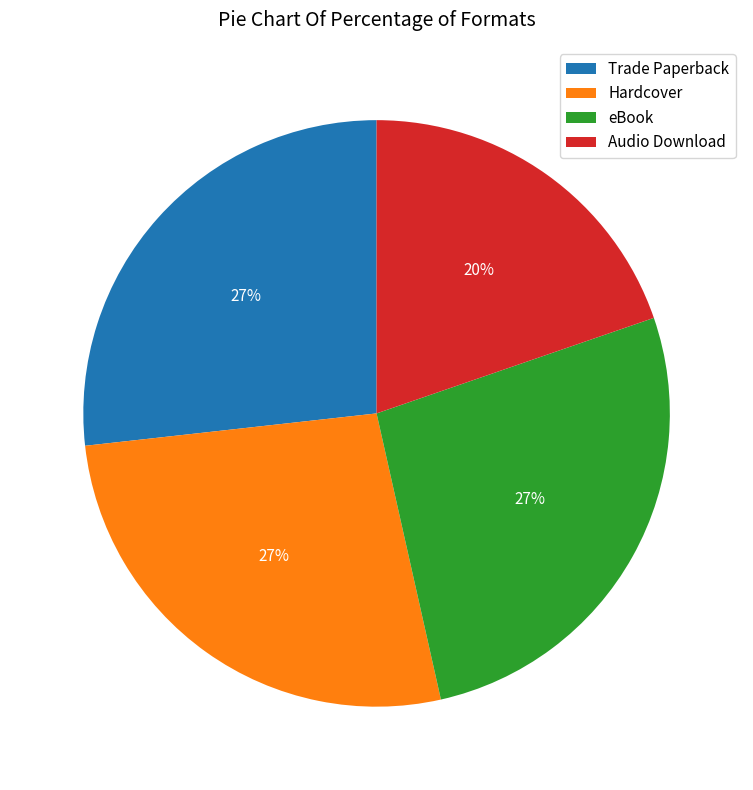

What is the ratio of the value at Hardcover to the value at eBook?

1.0